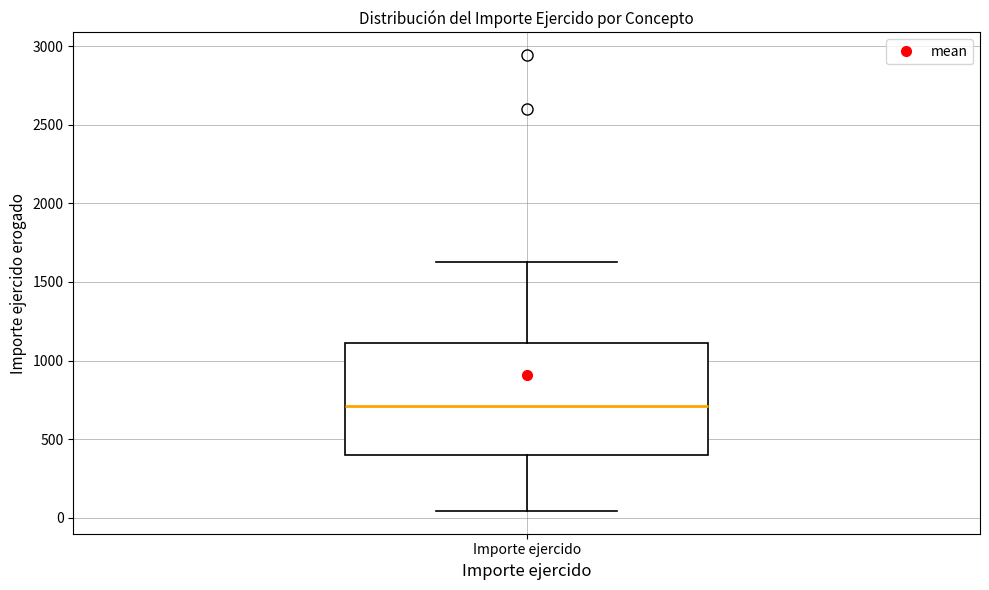

Transcribe this box plot: give where the median line is, the range the box spans, and where the two whiskers end, as read against the y-axis. The values are not printed on the chart, so give them approximately, as read against the axis.

median 700, box 400 to 1100, whiskers 50 to 1650